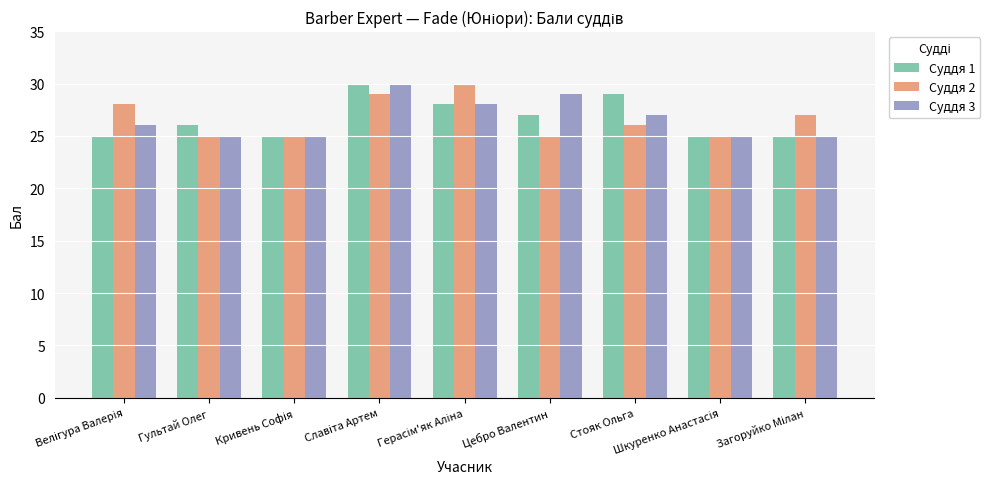

How many bars are there in total?

27